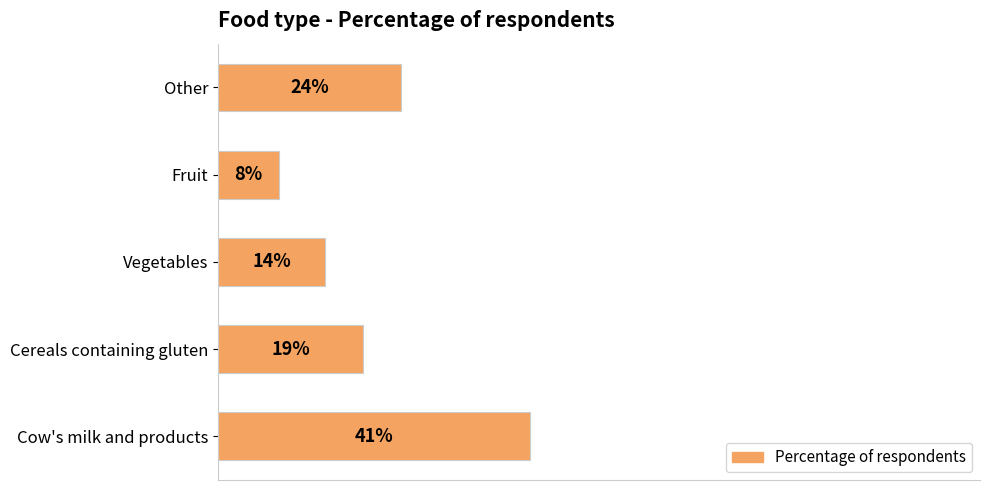

What is the label of the 2nd bar from the top?

Fruit